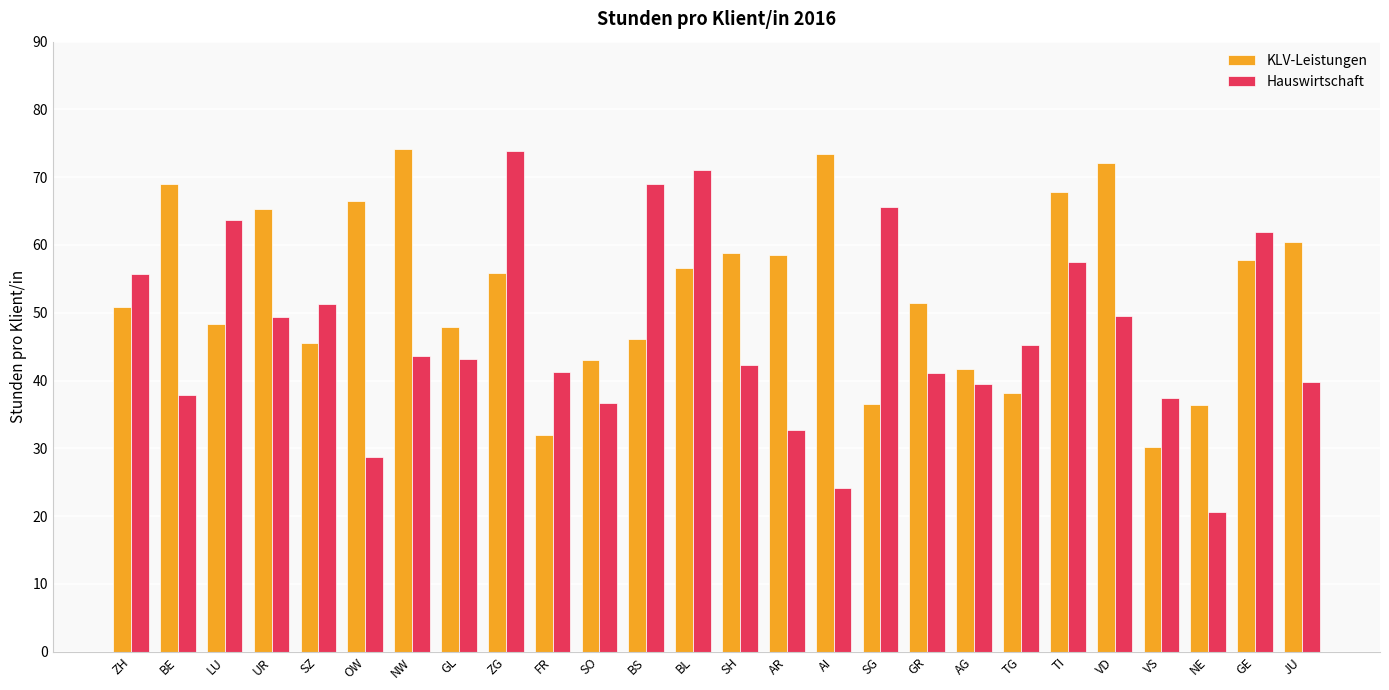

What is the approximate value of Hauswirtschaft at SZ?

51.3